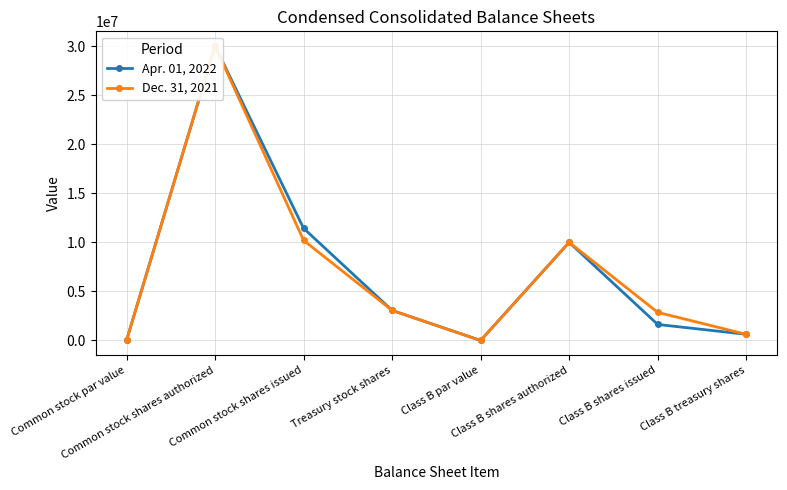

List the labels in order of Apr. 01, 2022 value, largest first.

Common stock shares authorized, Common stock shares issued, Class B shares authorized, Treasury stock shares, Class B shares issued, Class B treasury shares, Common stock par value, Class B par value